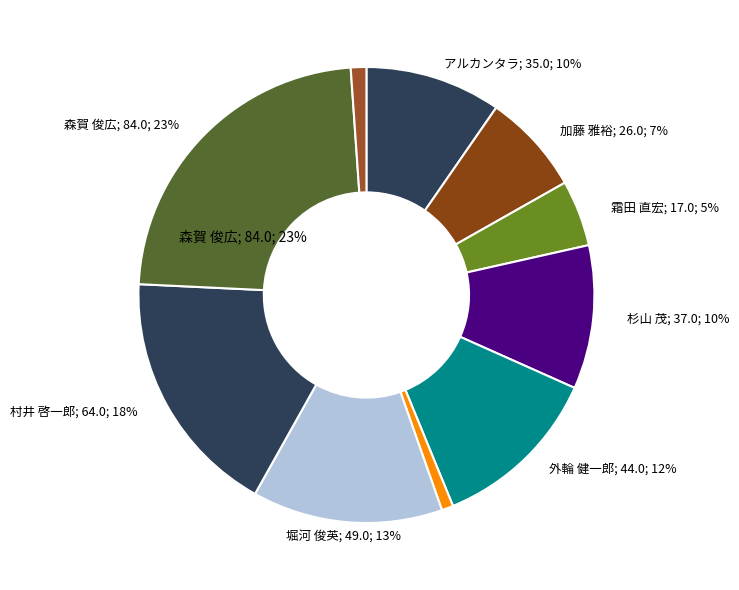

Which category has the biggest portion of the pie?

森賀 俊広